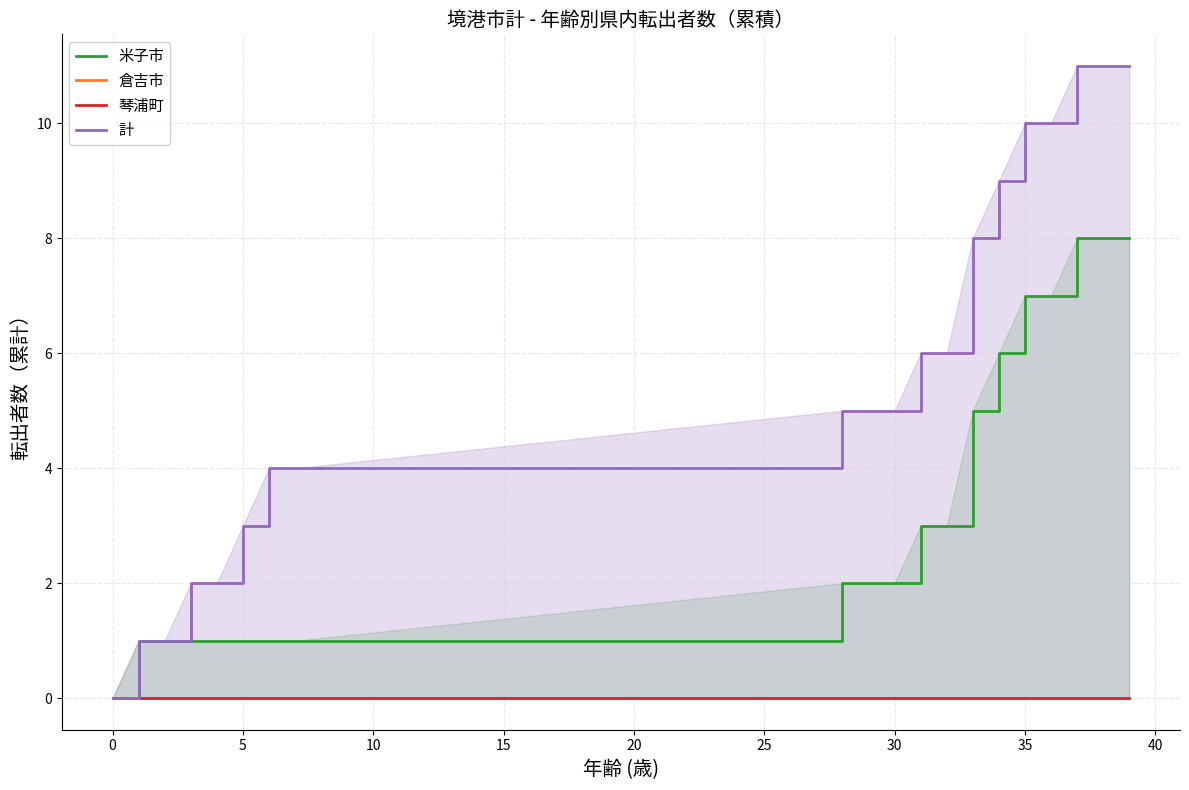

Reading left to right, list all the values displayed in this chart.

米子市 (cumsum): 0	1	1	1	1	1	1	1	2	2	2	3	3	5	6	7	7	8	8	8
倉吉市 (cumsum): 0	0	0	0	0	0	0	0	0	0	0	0	0	0	0	0	0	0	0	0
琴浦町 (cumsum): 0	0	0	0	0	0	0	0	0	0	0	0	0	0	0	0	0	0	0	0
計 (cumsum): 0	1	1	2	2	3	4	4	5	5	5	6	6	8	9	10	10	11	11	11